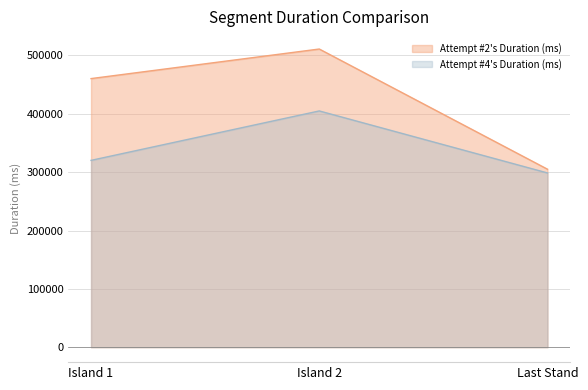

Reading left to right, what are all the values shown in this chart?

Attempt #2's Duration (ms): Island 1=460343	Island 2=511012	Last Stand=305038
Attempt #4's Duration (ms): Island 1=320205	Island 2=404918	Last Stand=298647